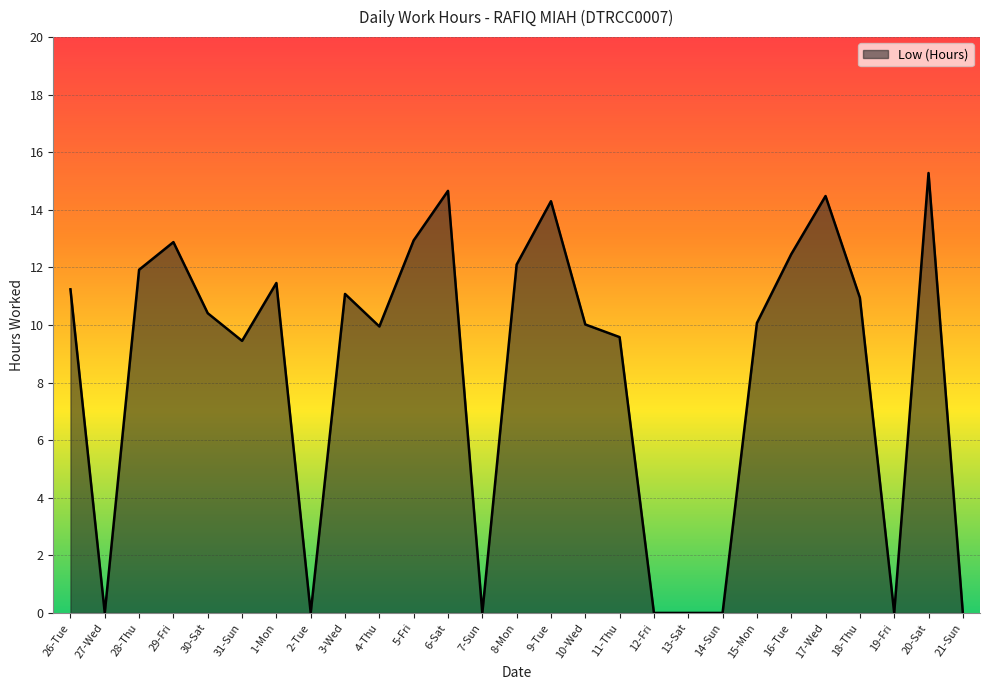

What is the average value?

8.3